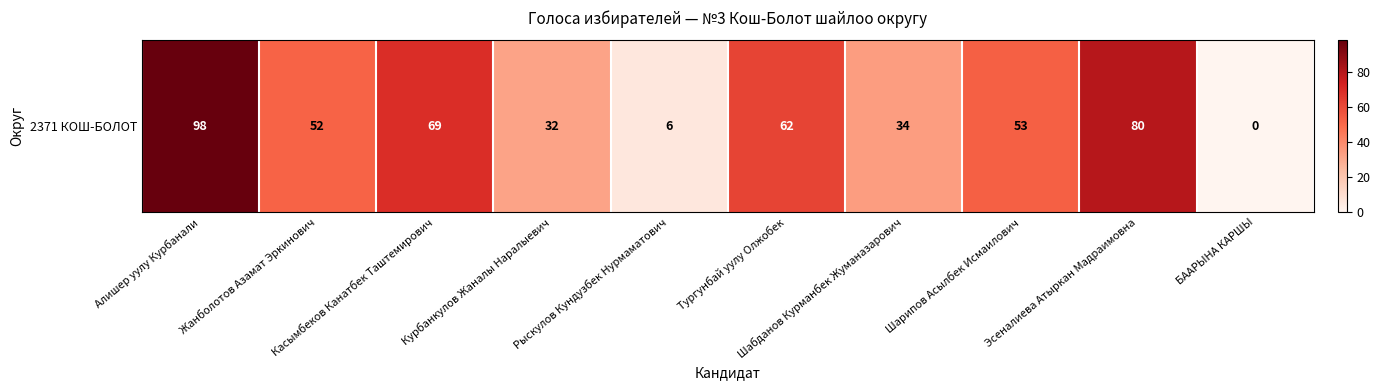

What is the approximate value at Алишер уулу Курбанали, to the nearest 10?

100